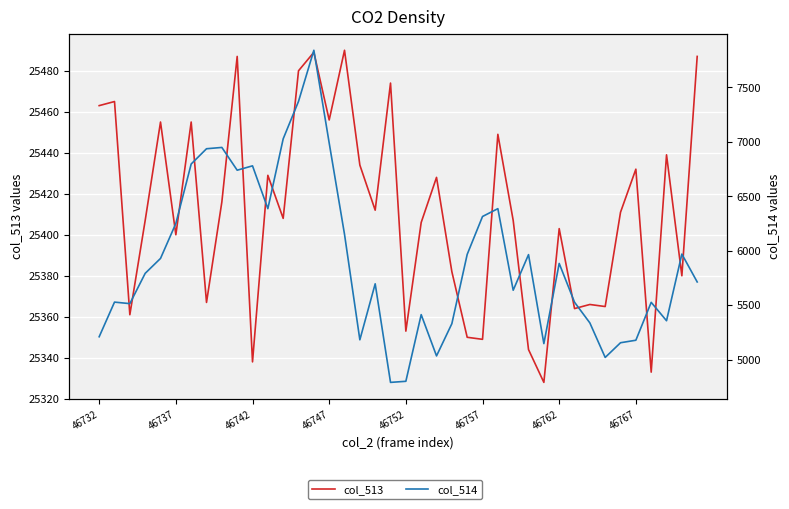

The value of col_514 at 46762 is 11246. True or false?

False